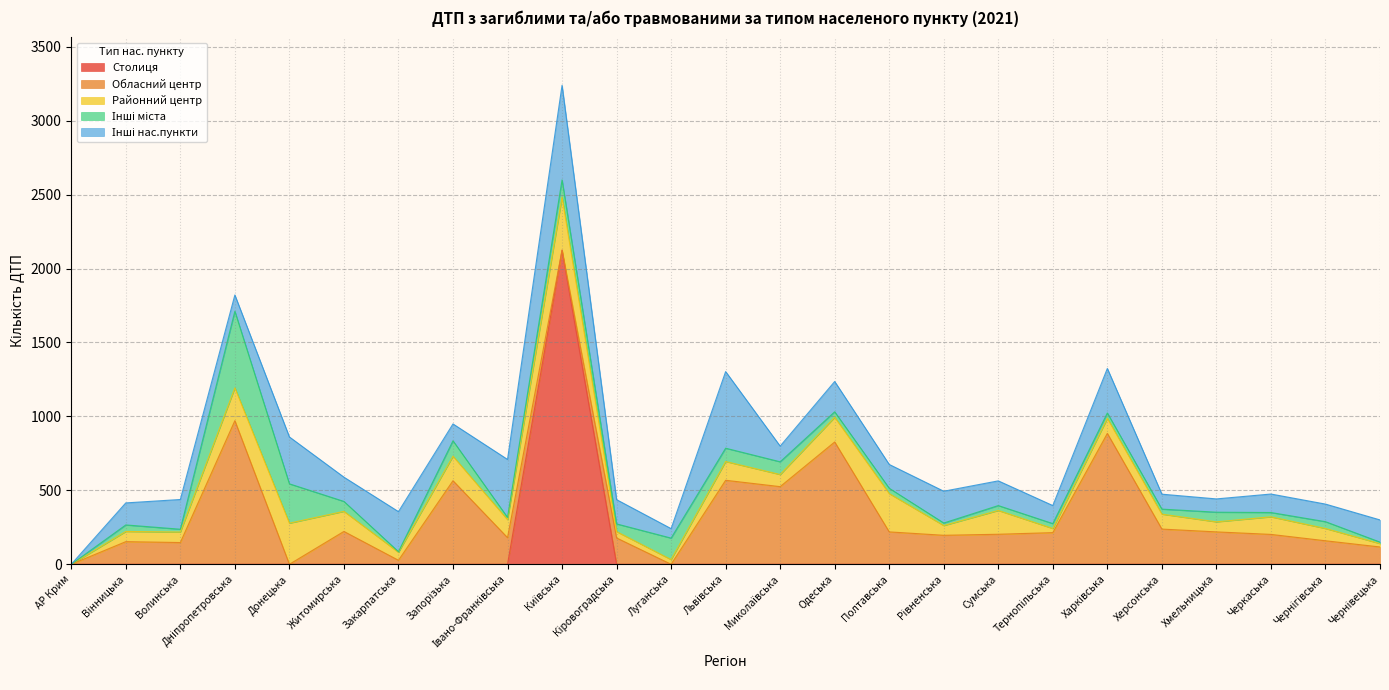

Where is the first local minimum for Районний центр?

Закарпатська